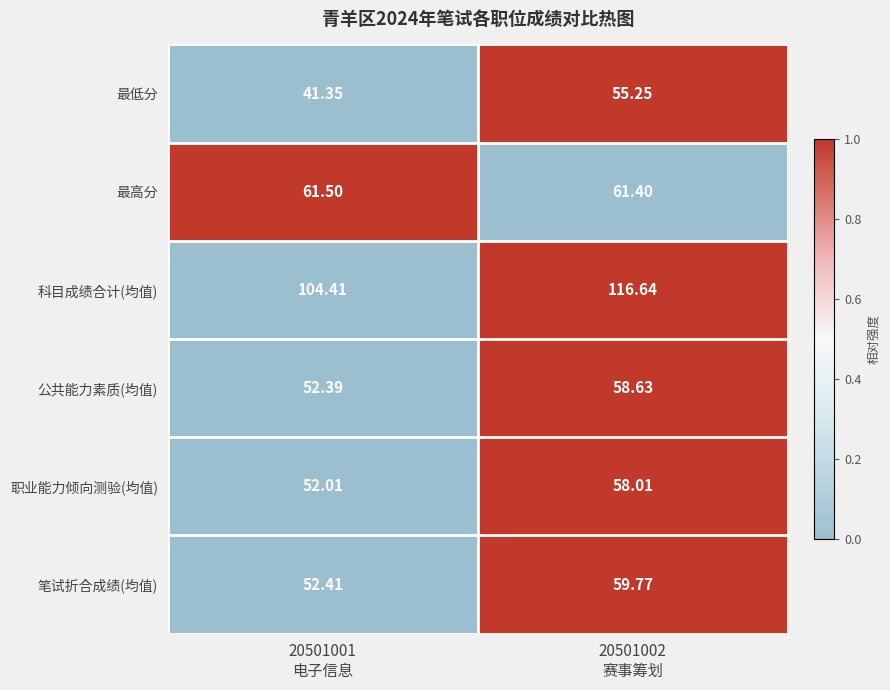

Rank the series by their maximum value, from highest to lowest.

科目成绩合计(均值), 最高分, 笔试折合成绩(均值), 公共能力素质(均值), 职业能力倾向测验(均值), 最低分